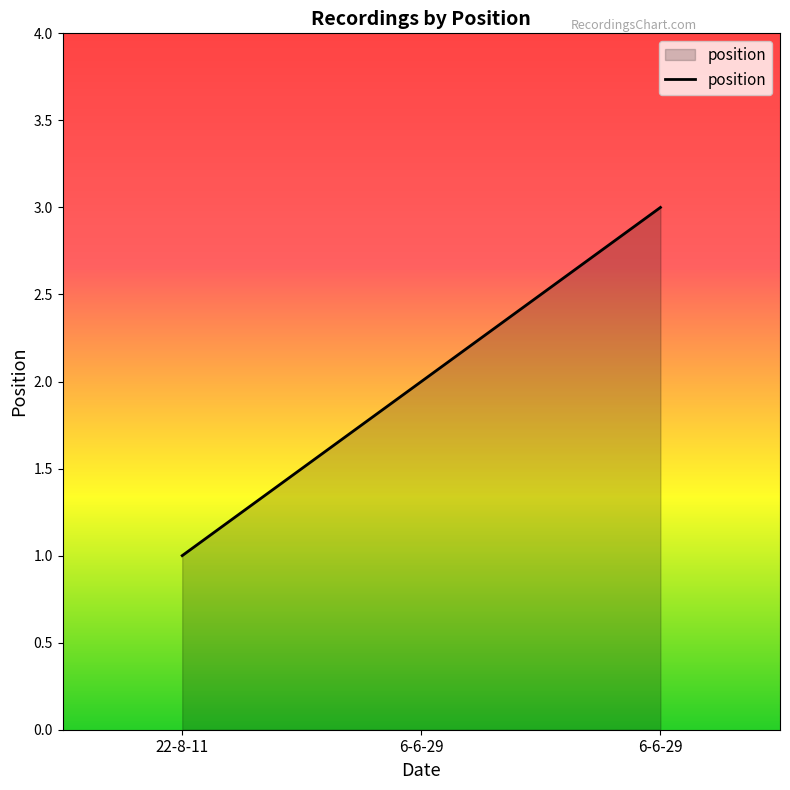

Rank the categories by value from lowest to highest.

22-8-11, 6-6-29, 6-6-29